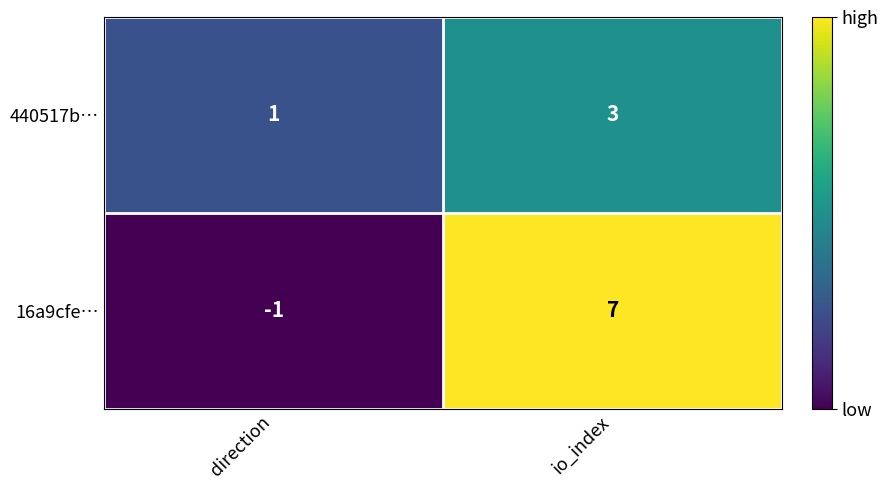

True or false: 16a9cfe… has a value of 3 at io_index.

False